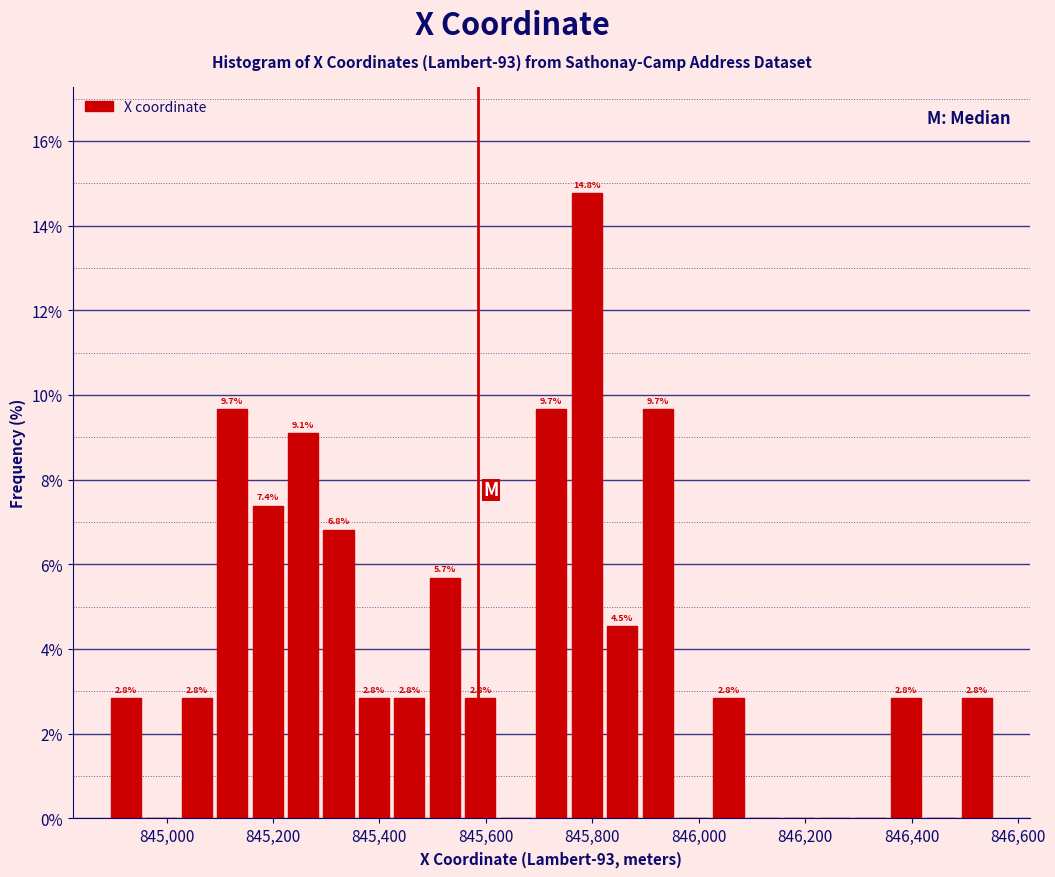

Read against the x-axis, roughly where is the centre of the tallest bar?

845780